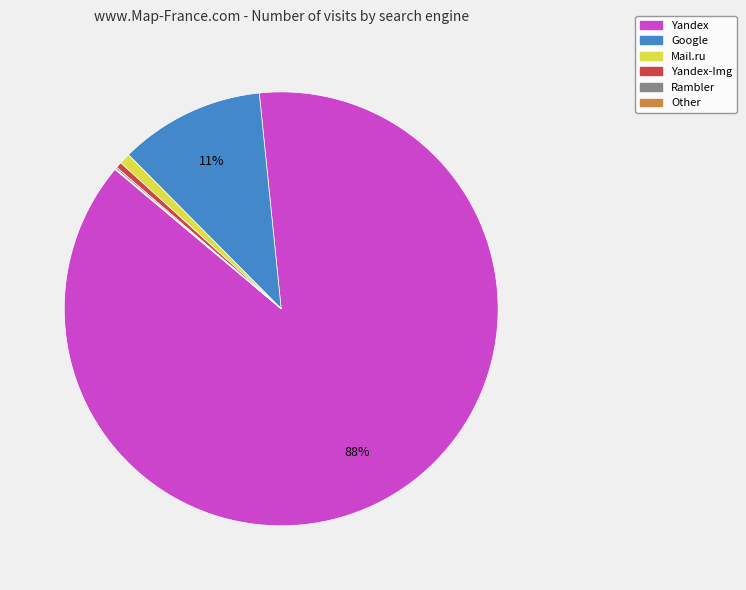

Does any single category account for the majority?

Yes